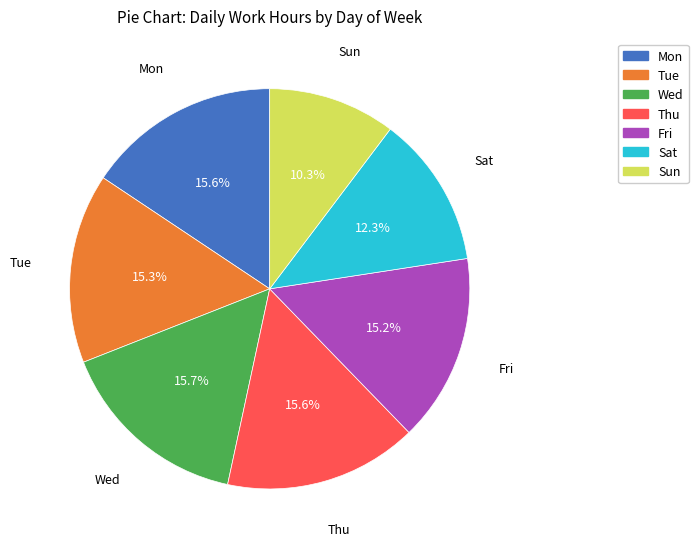

To the nearest percent, what is the combined percentage of Sun and Mon?

26%